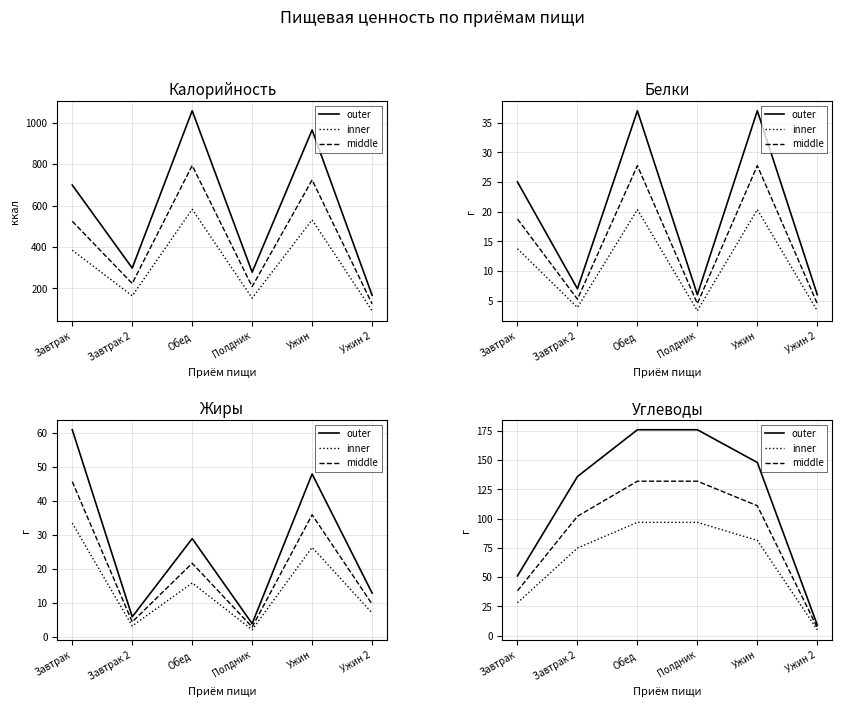

Reading right to left, transcribe all the data shown in this chart.

outer: 9.0	148.0	176.0	176.0	136.0	51.0
inner: 5.0	81.4	96.8	96.8	74.8	28.1
middle: 6.8	111.0	132.0	132.0	102.0	38.2